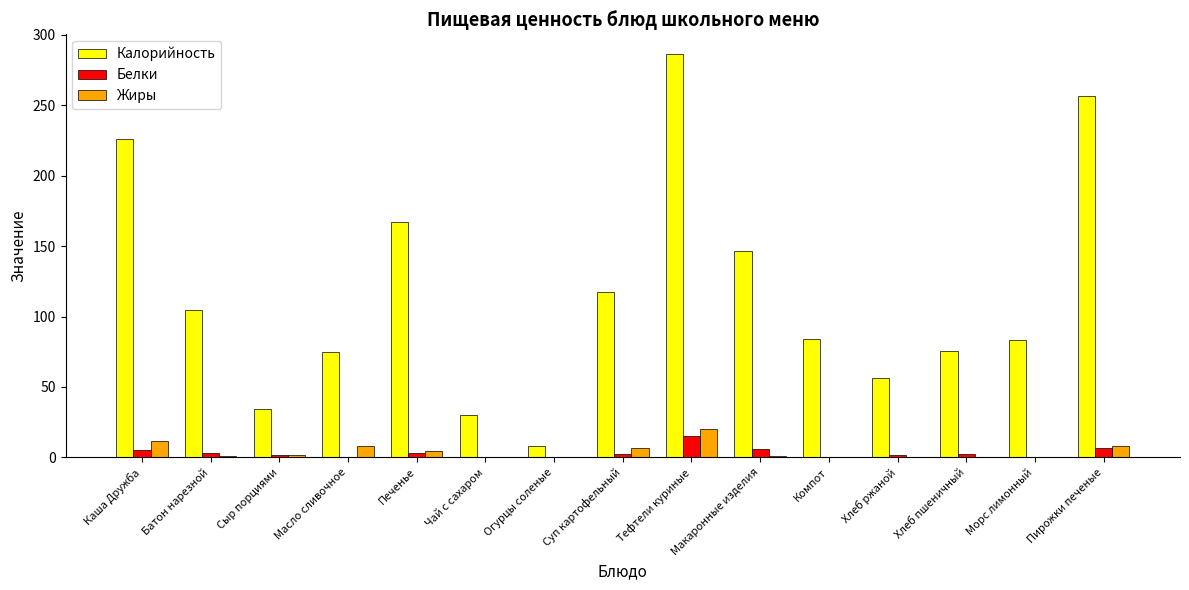

What value does the Калорийность series have at Пирожки печеные?

256.9